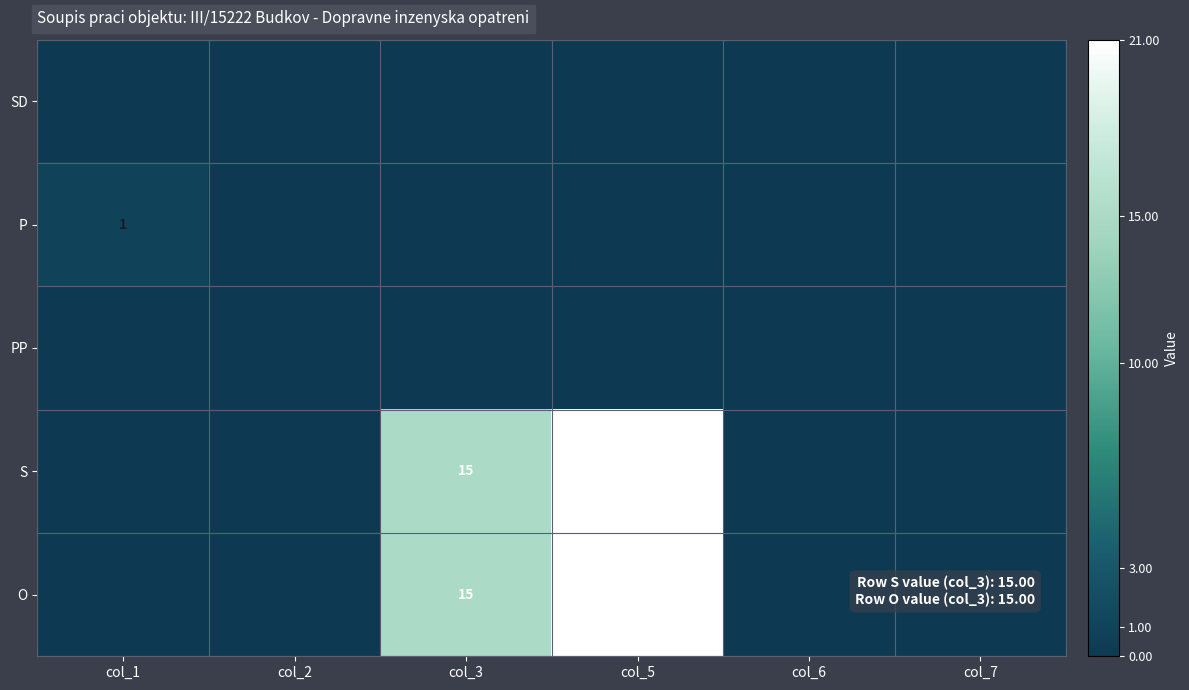

The O series shows 21 at col_5. True or false?

True